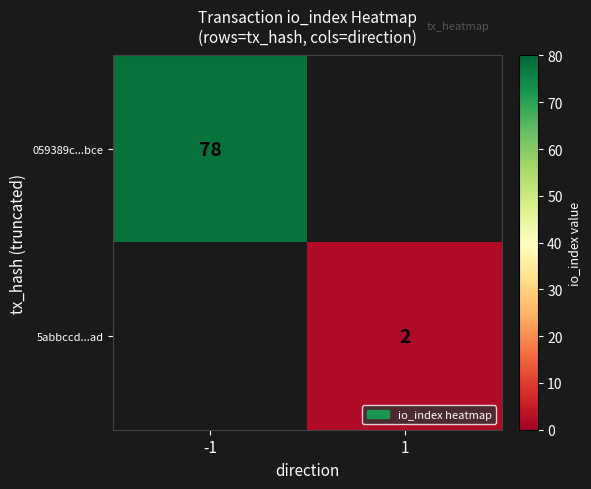

Is it true that 059389c...bce equals 78 at -1?

True